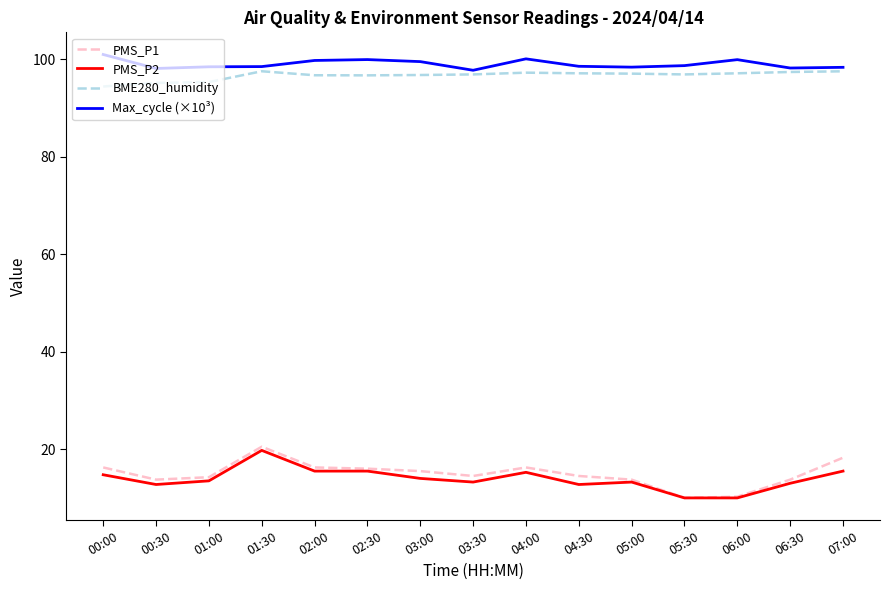

What position from the right is 05:00?

5